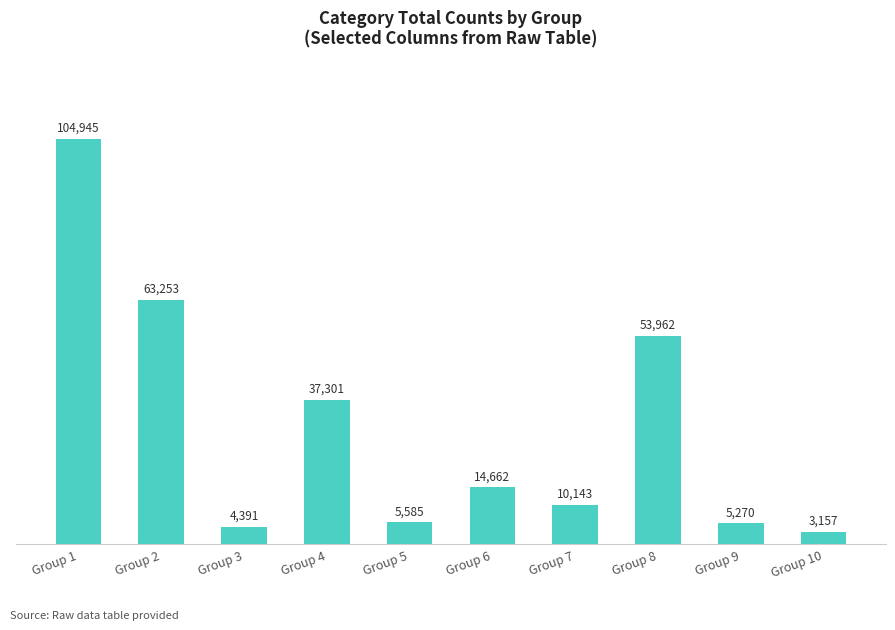

At which label does the data first exceed 14662?

Group 1